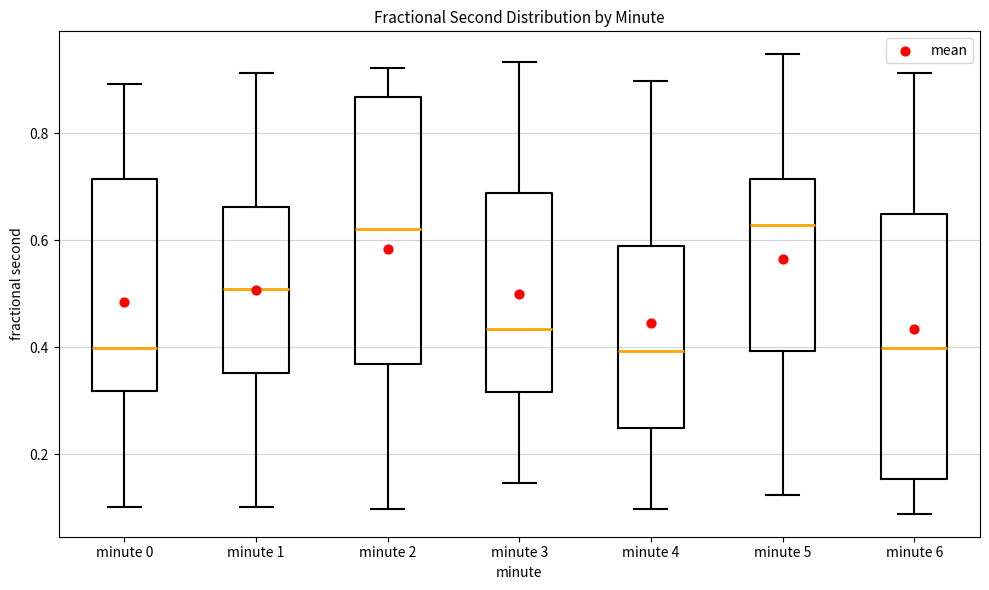

Where does the upper whisker of the box for minute 0 end on the y-axis? The values are not printed on the chart, so give them approximately, as read against the axis.

0.90